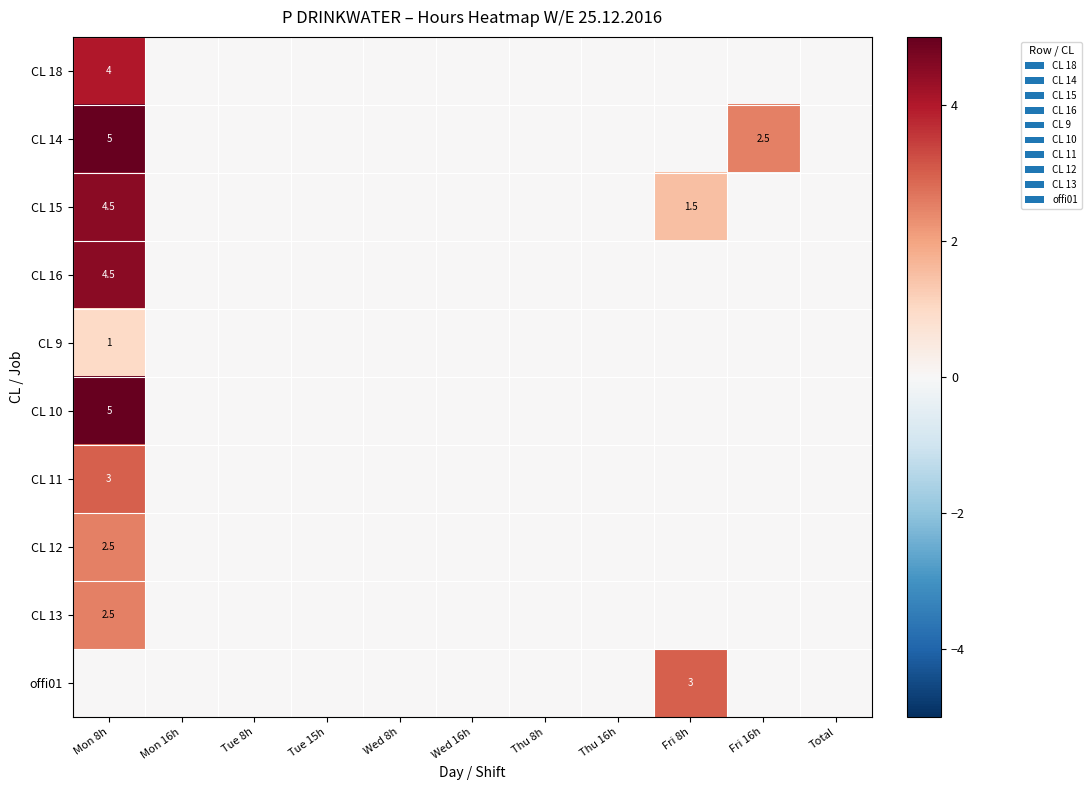

Is it true that CL 15 equals 4.5 at Mon 8h?

True